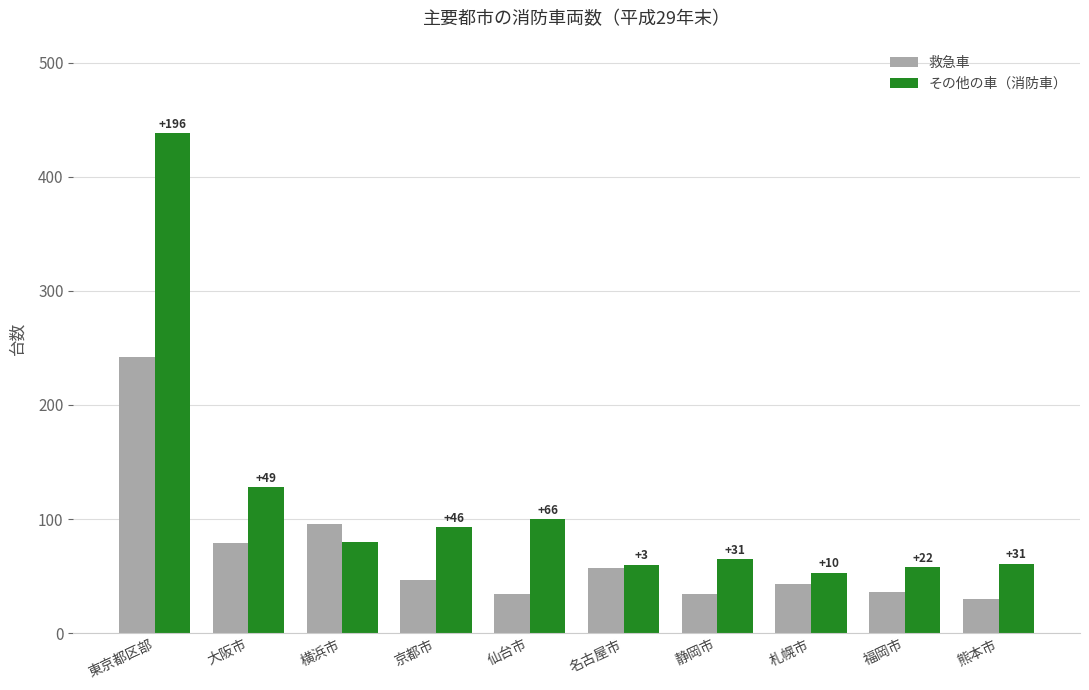

At which label is 救急車 closest to 136?

横浜市